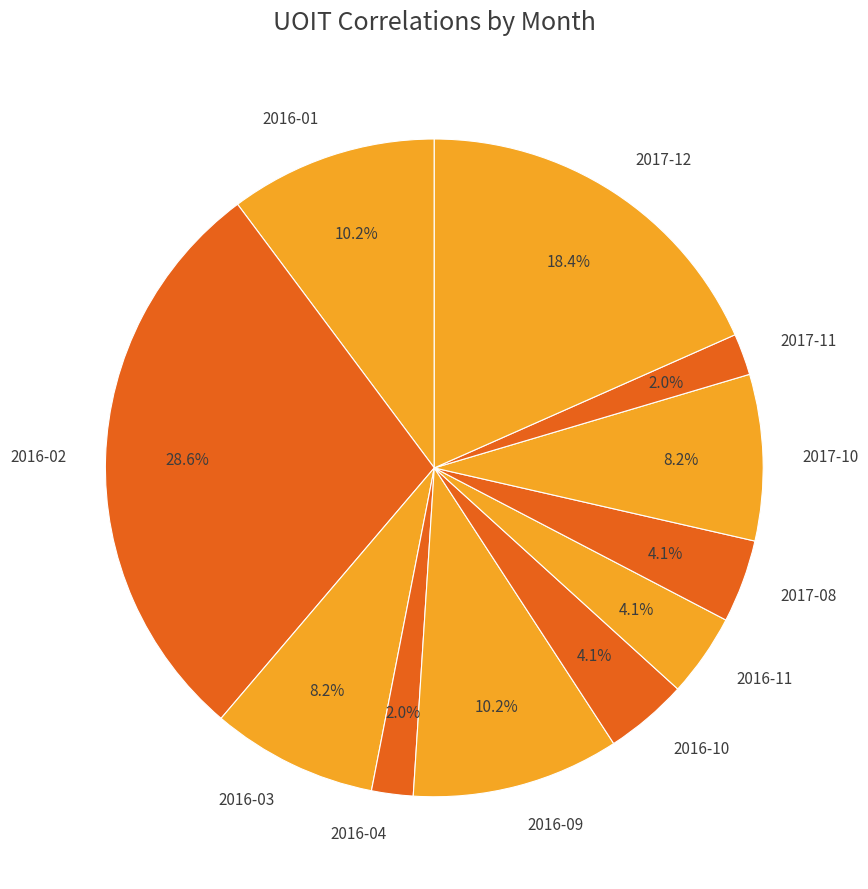

Which category has the biggest portion of the pie?

2016-02